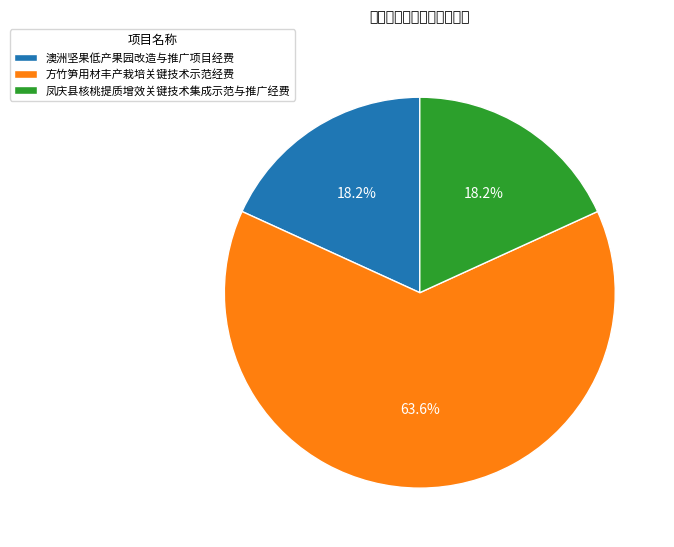

How many slices are in this pie chart?

3